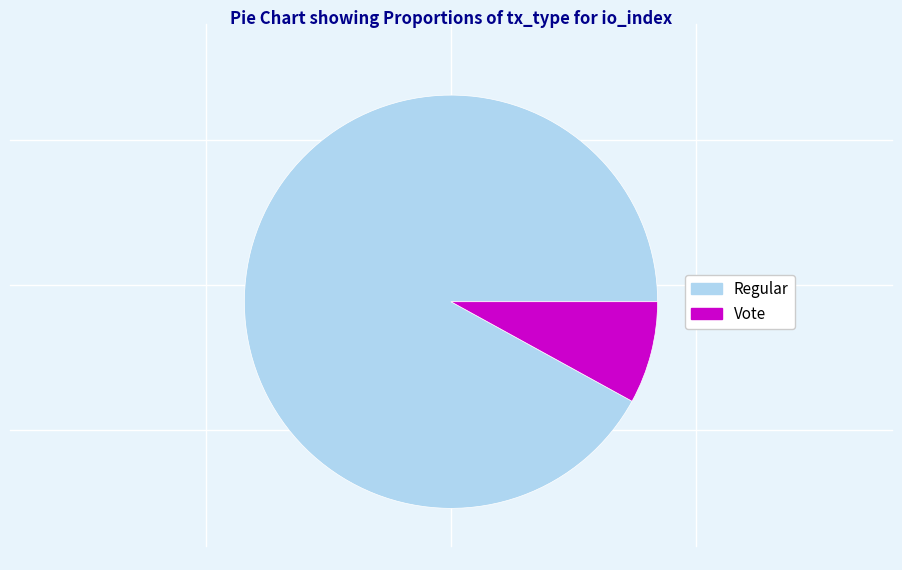

Is Vote the majority of the pie?

No